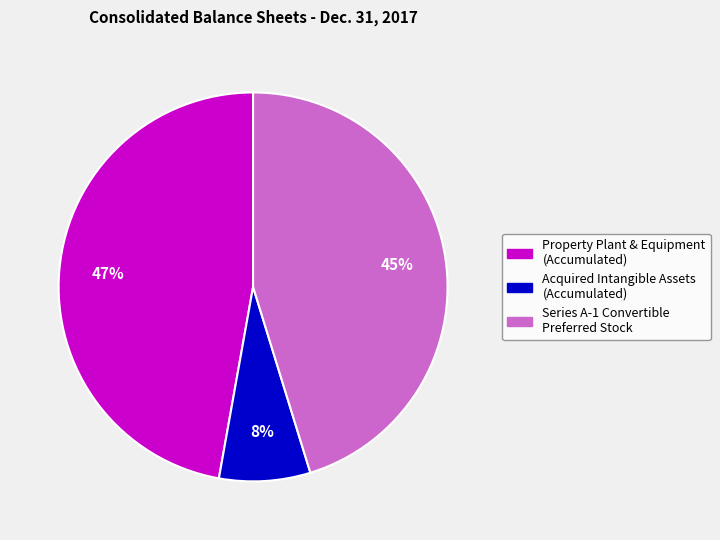

To the nearest percent, what percentage of the pie is Property Plant & Equipment (Accumulated)?

47%